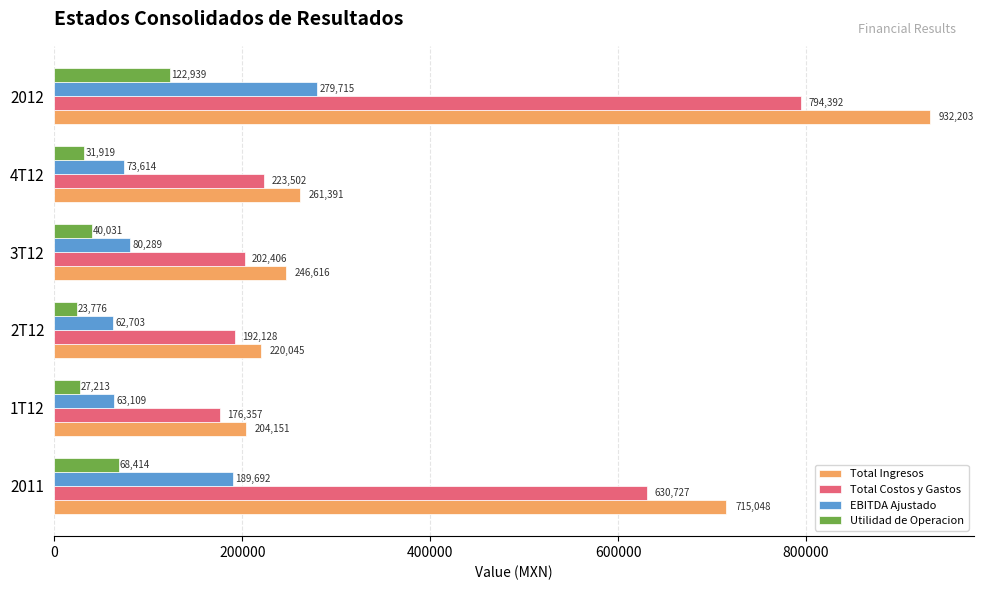

Which series changed the most between 2T12 and 4T12?

Total Ingresos